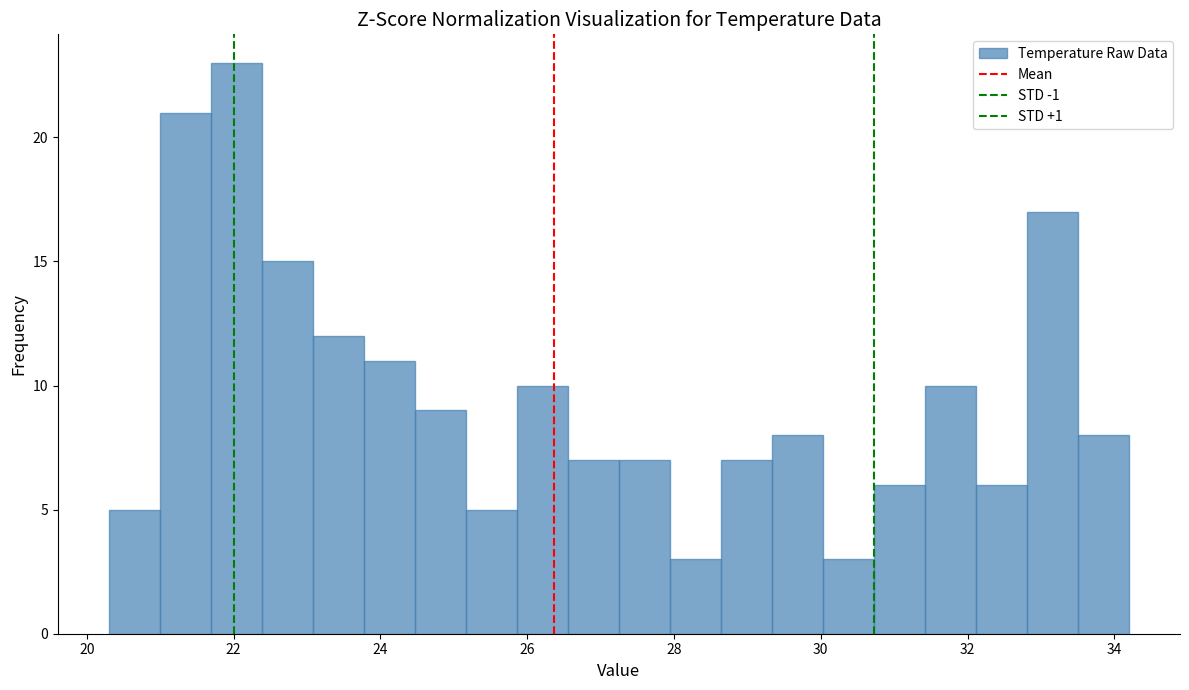

Read against the x-axis, roughly where is the centre of the tallest bar?

22.0